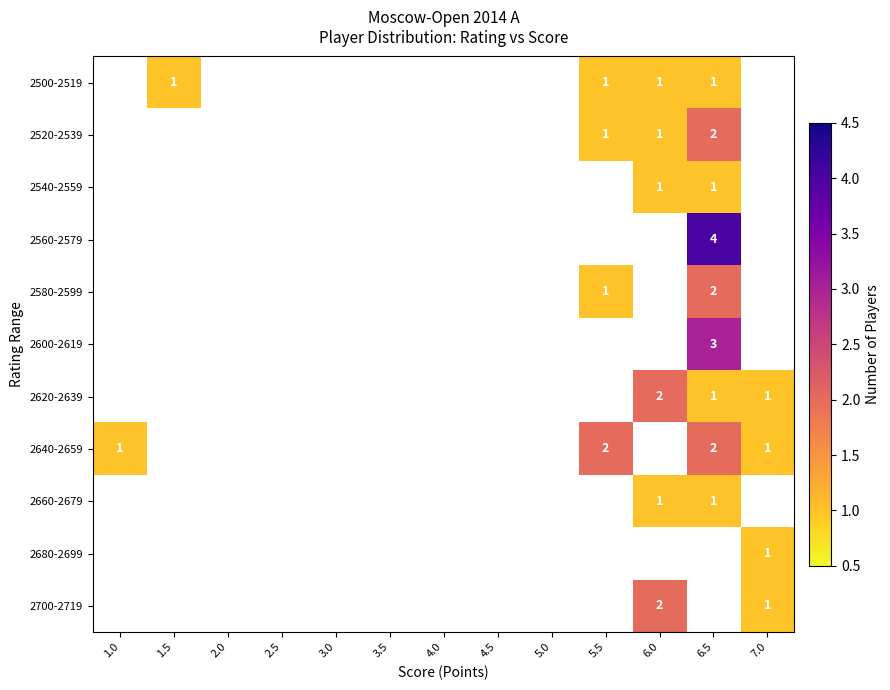

Is it true that 2560-2579 equals 2 at 6.0?

False